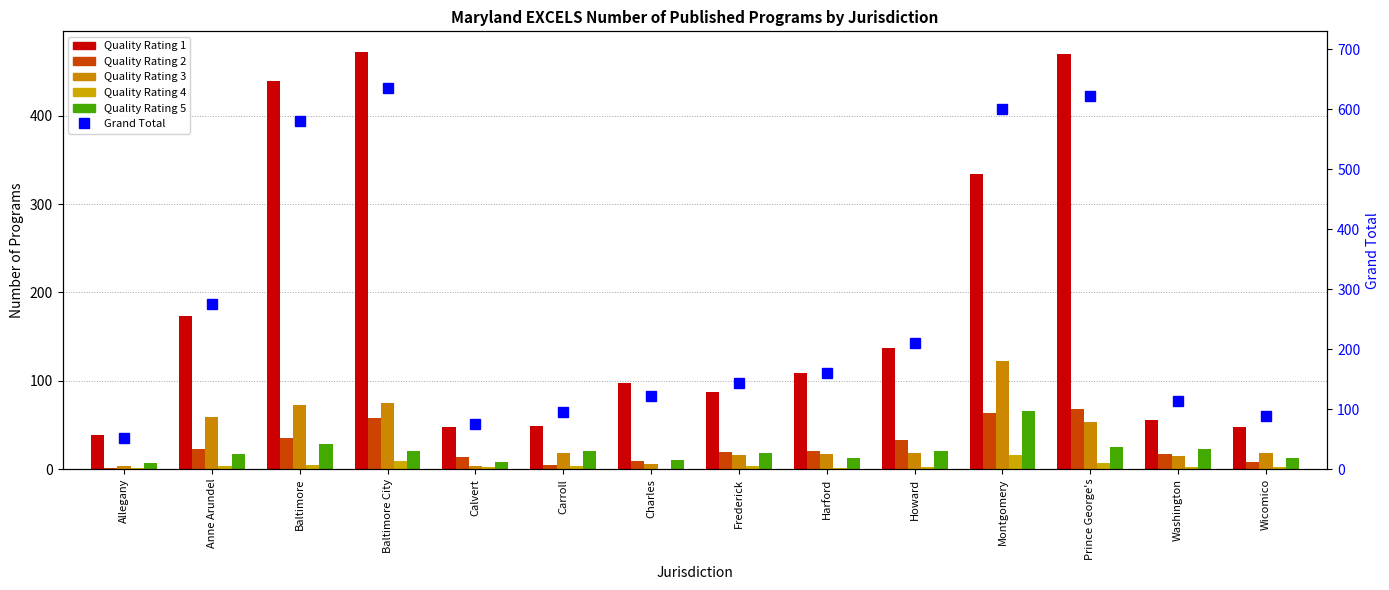

Which series has the largest total across all categories?

Grand Total